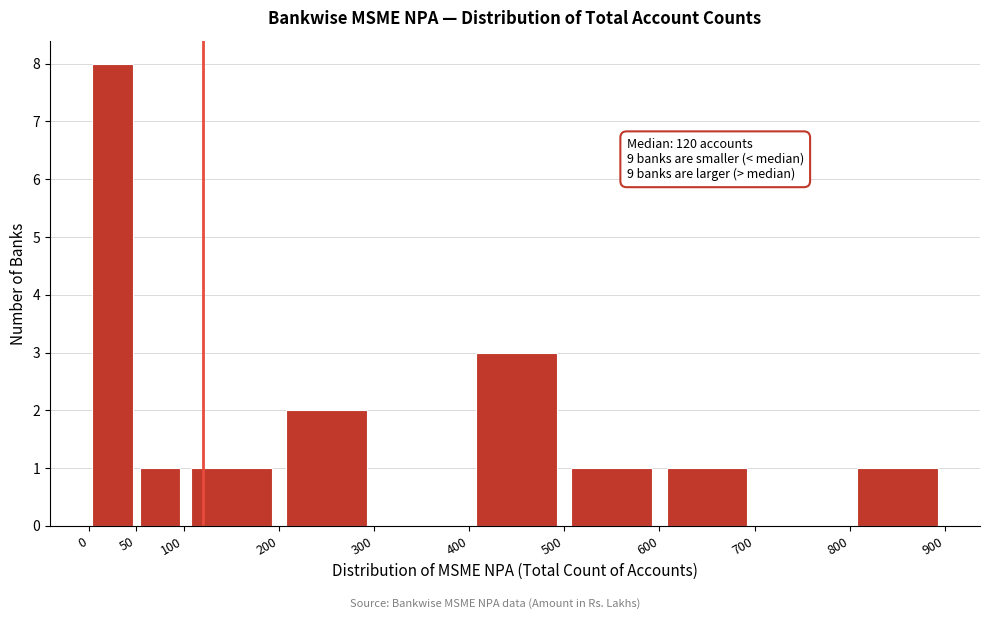

Which range on the x-axis has the tallest bar?

0 to 50